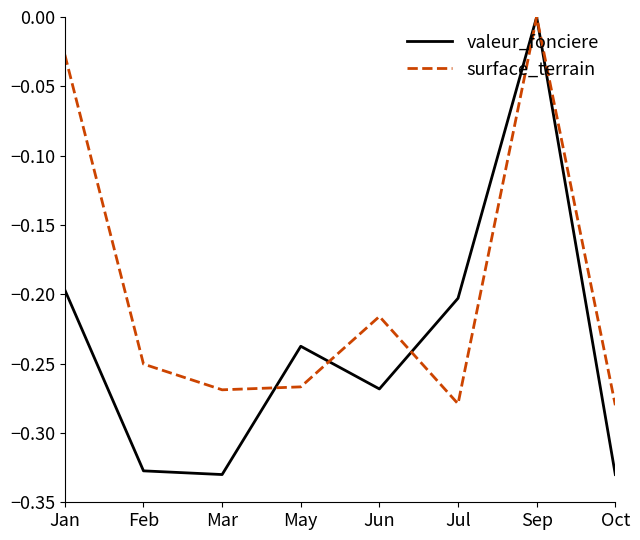

Where do surface_terrain and valeur_fonciere first cross each other?

Mar and May